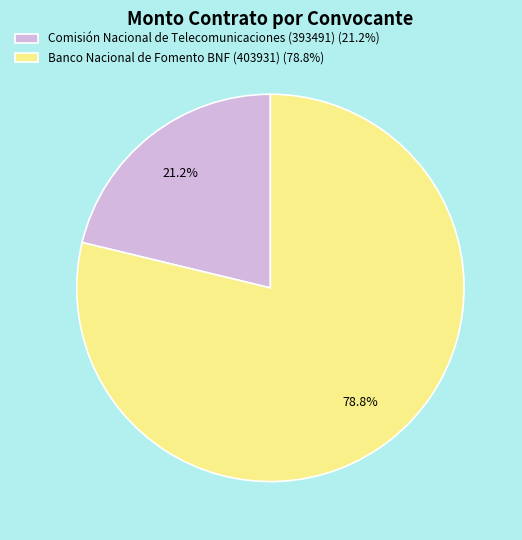

To the nearest percent, what is the average slice percentage?

50%